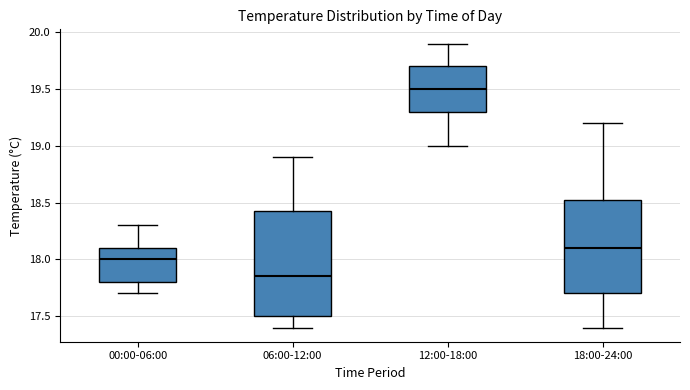

Where does the lower whisker of the box for 00:00-06:00 end on the y-axis? The values are not printed on the chart, so give them approximately, as read against the axis.

17.70